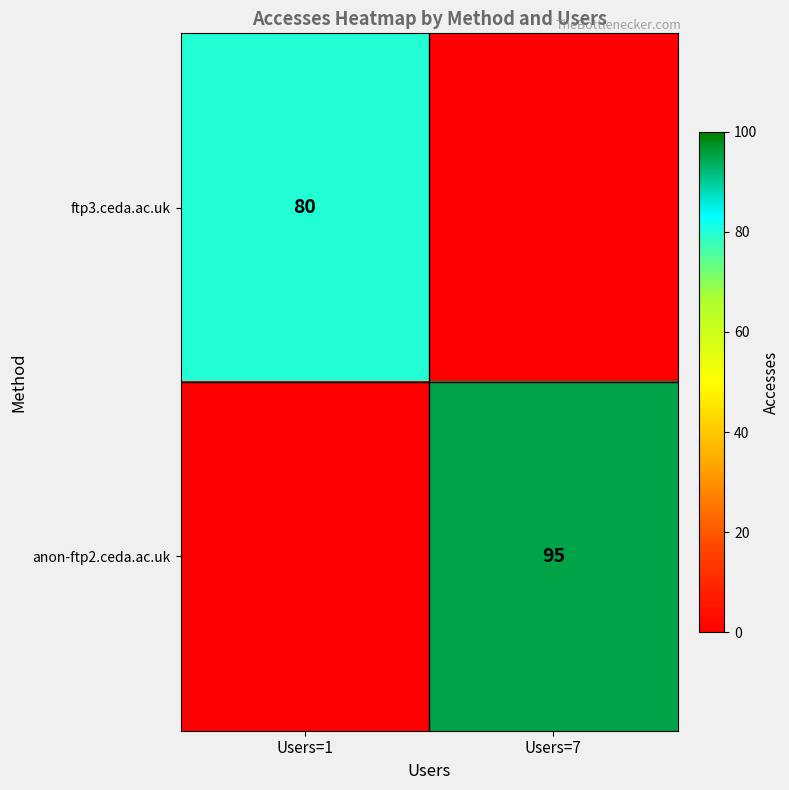

At which category is the sum across all series the highest?

Users=7